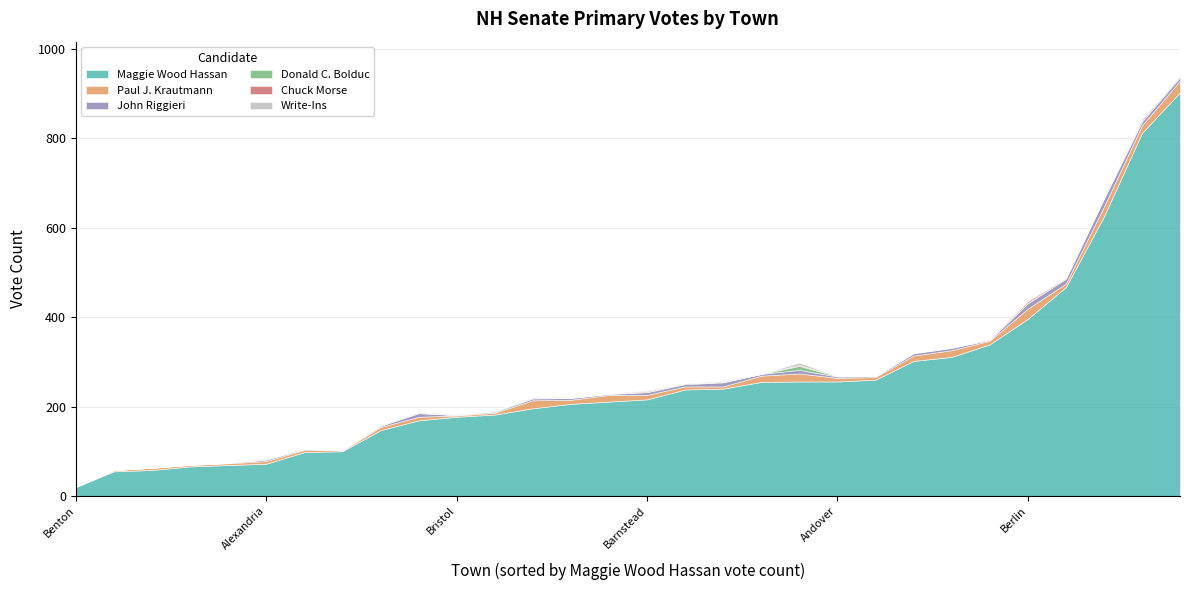

Count the number of categories in the chart.

30